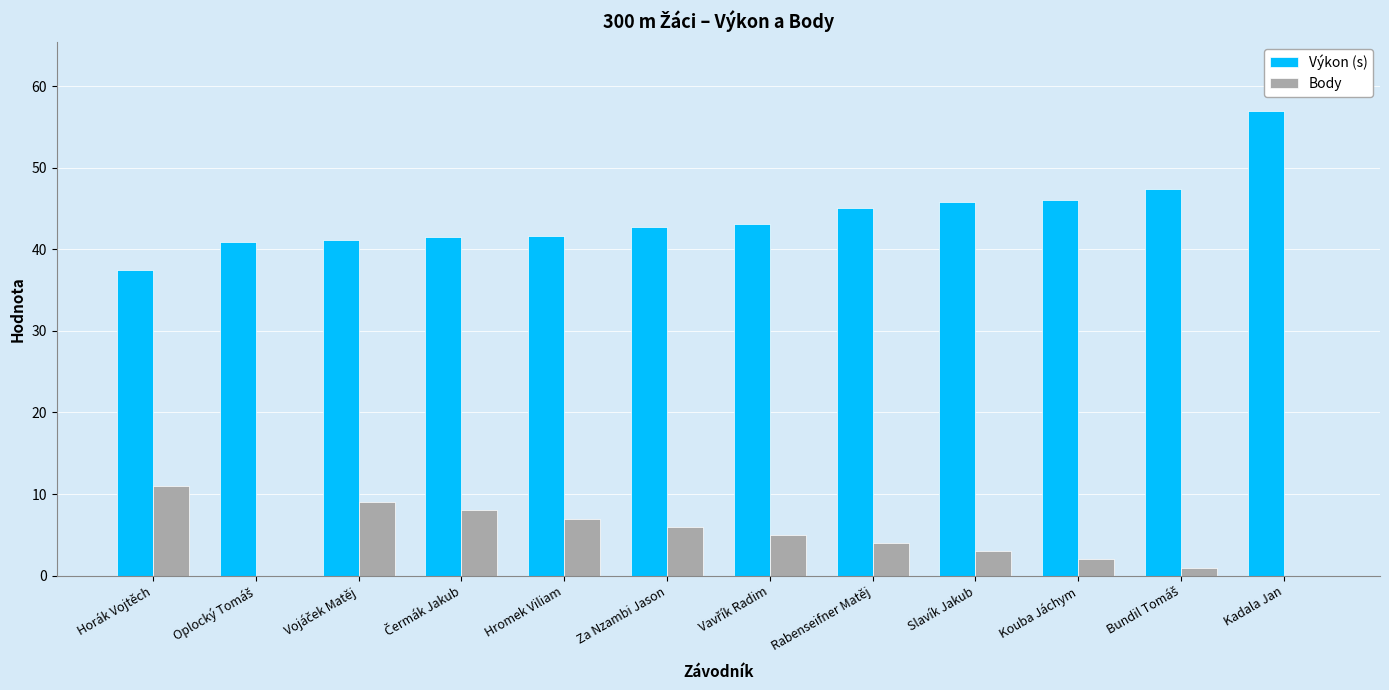

Which series has the largest range (max minus min)?

Výkon (s)